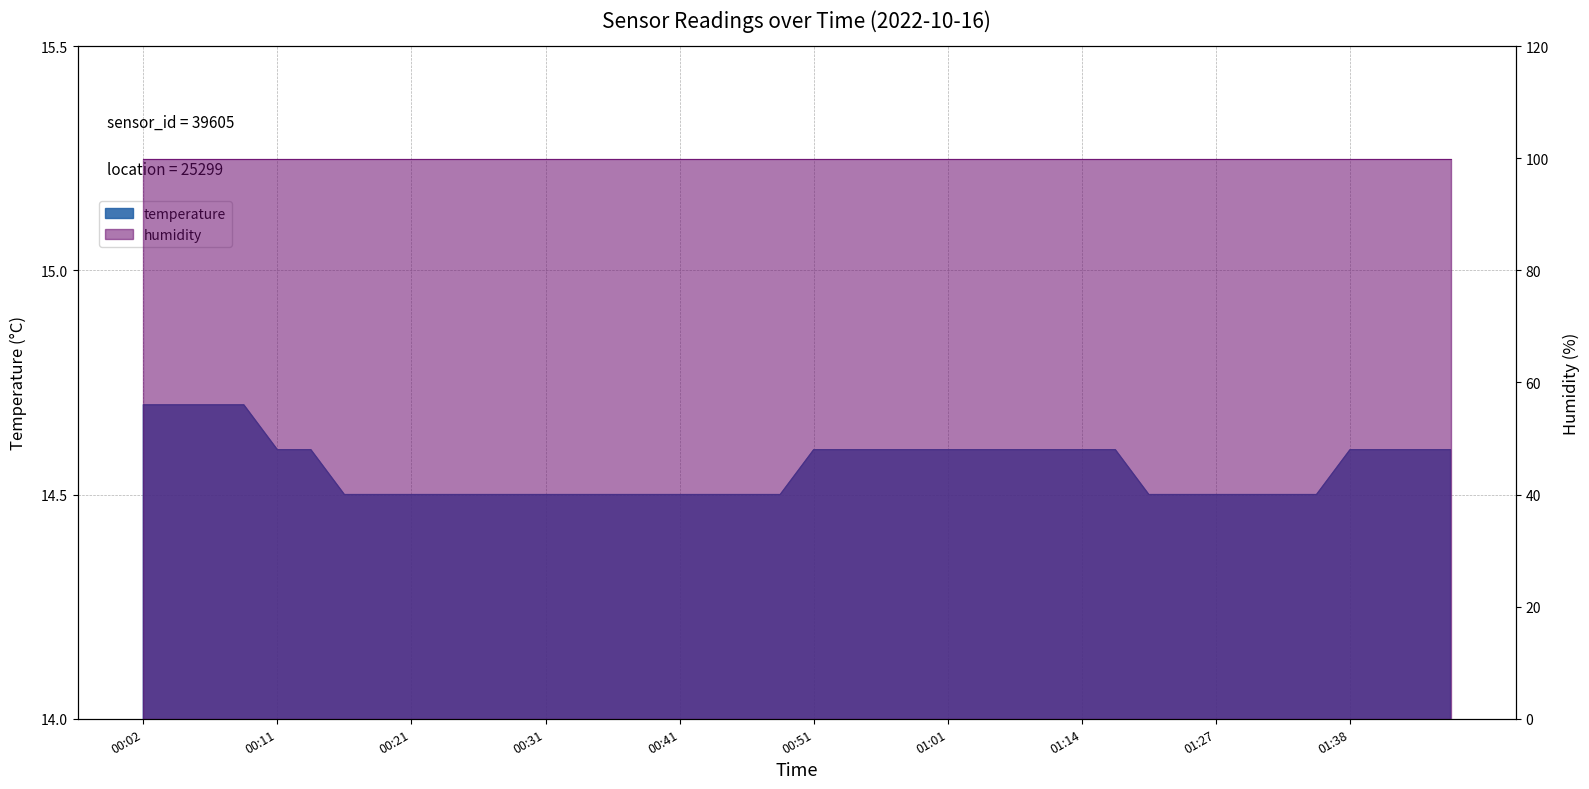

Reading left to right, transcribe all the data shown in this chart.

00:02=14.7	00:04=14.7	00:07=14.7	00:09=14.7	00:11=14.6	00:14=14.6	00:16=14.5	00:19=14.5	00:21=14.5	00:24=14.5	00:26=14.5	00:29=14.5	00:31=14.5	00:33=14.5	00:36=14.5	00:38=14.5	00:41=14.5	00:43=14.5	00:46=14.5	00:49=14.5	00:51=14.6	00:54=14.6	00:56=14.6	00:59=14.6	01:01=14.6	01:04=14.6	01:06=14.6	01:09=14.6	01:14=14.6	01:17=14.6	01:22=14.5	01:25=14.5	01:27=14.5	01:30=14.5	01:33=14.5	01:35=14.5	01:38=14.6	01:40=14.6	01:43=14.6	01:45=14.6